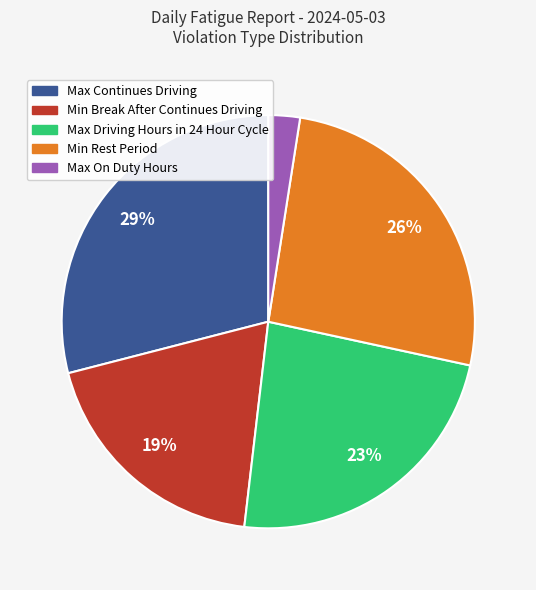

Does any single category account for the majority?

No